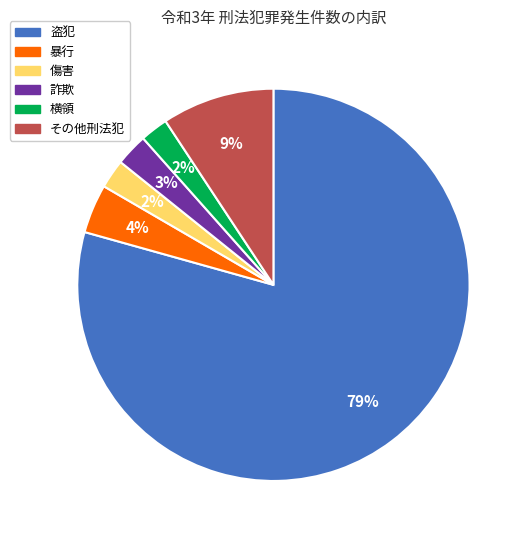

To the nearest percent, what is the difference between the その他刑法犯 and 暴行 slice percentages?

5%